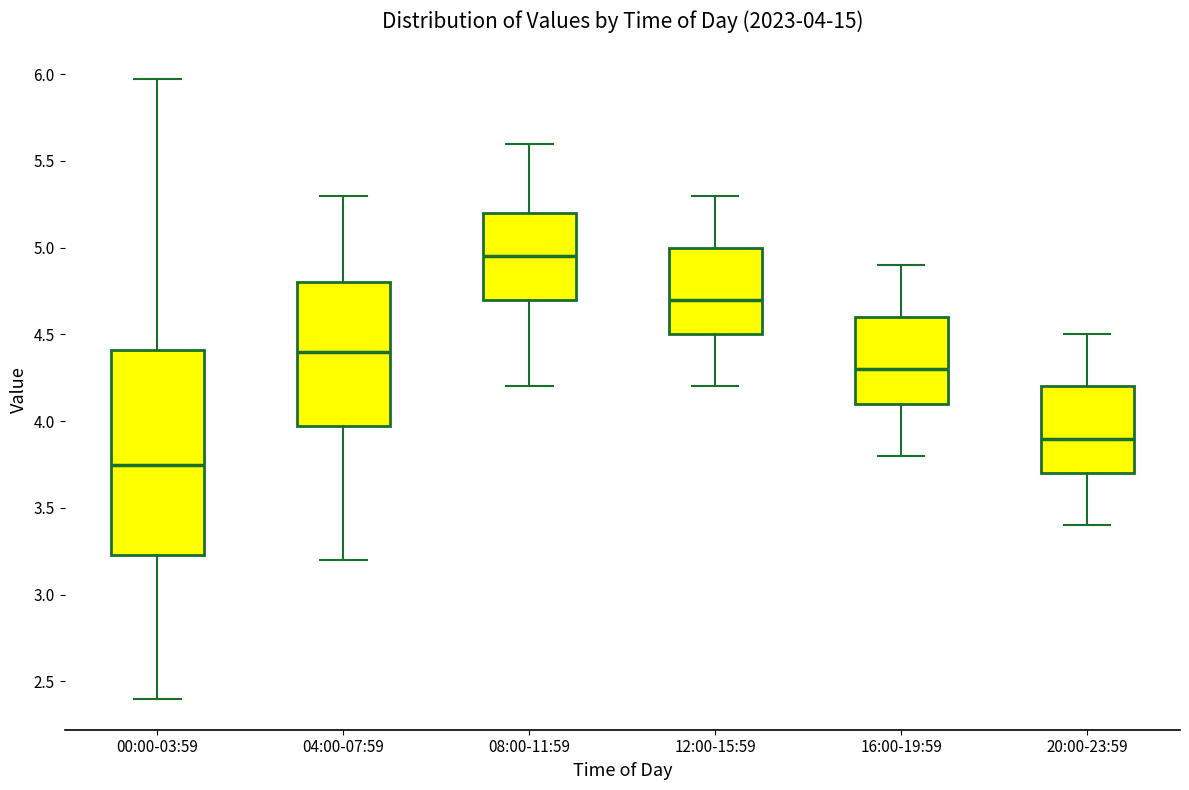

Which box has the highest median line?

08:00-11:59